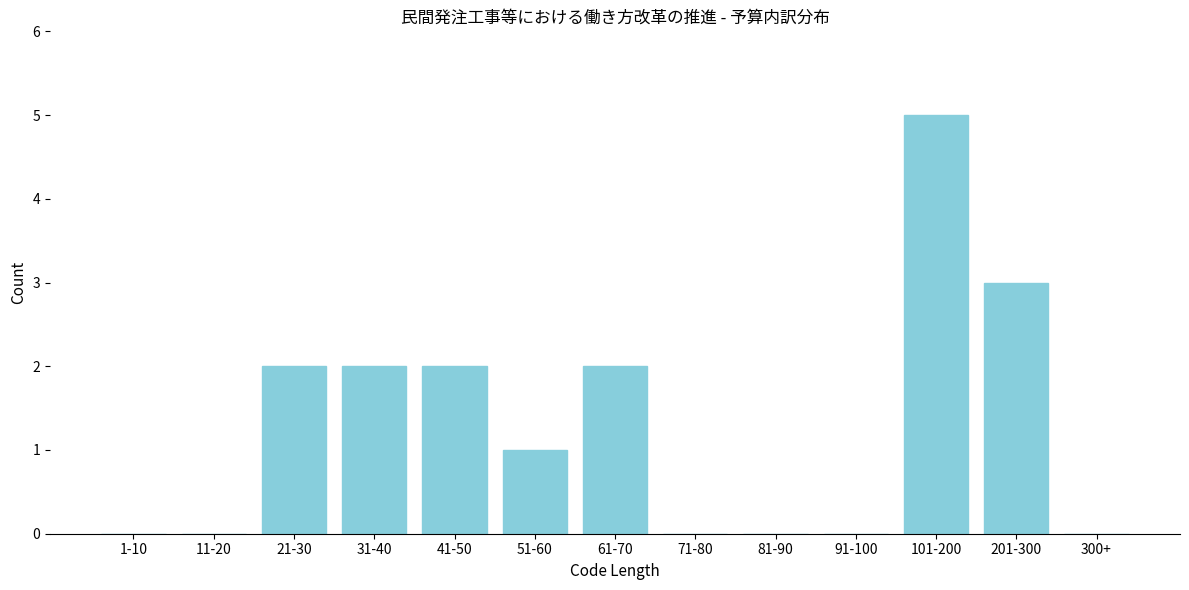

Reading left to right, list all the values displayed in this chart.

1-10=0	11-20=0	21-30=2	31-40=2	41-50=2	51-60=1	61-70=2	71-80=0	81-90=0	91-100=0	101-200=5	201-300=3	300+=0